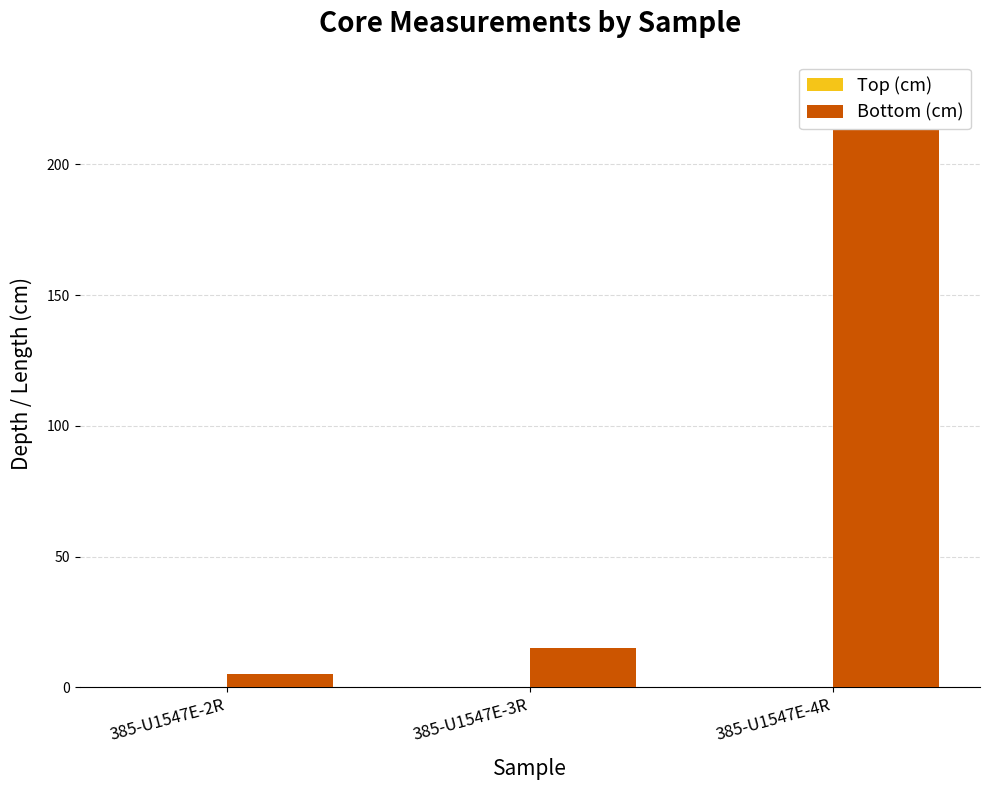

How many series are shown in this chart?

2